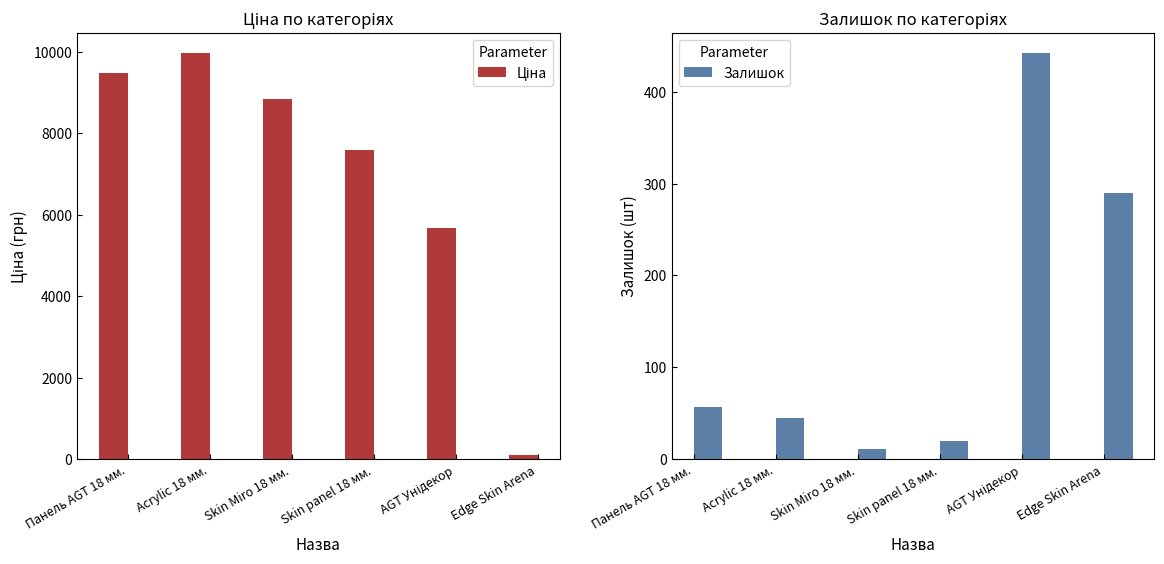

Is it true that Залишок equals 178.8 at Edge Skin Arena?

False